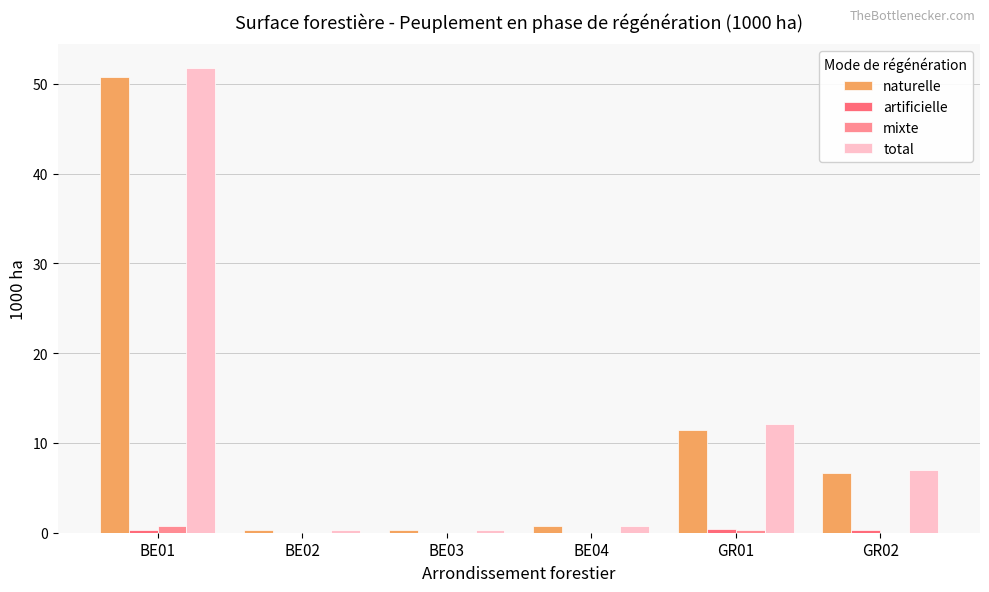

Are the bars horizontal?

No